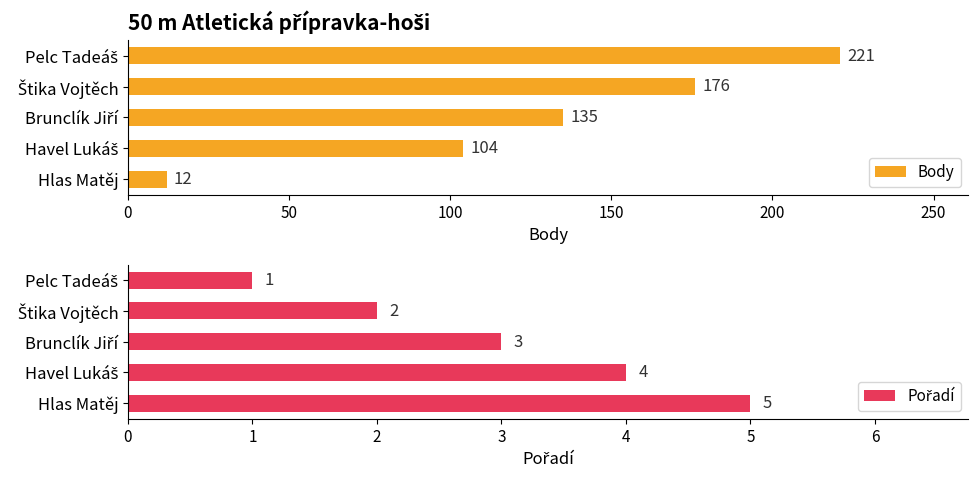

What is the average value of the Body series?

130